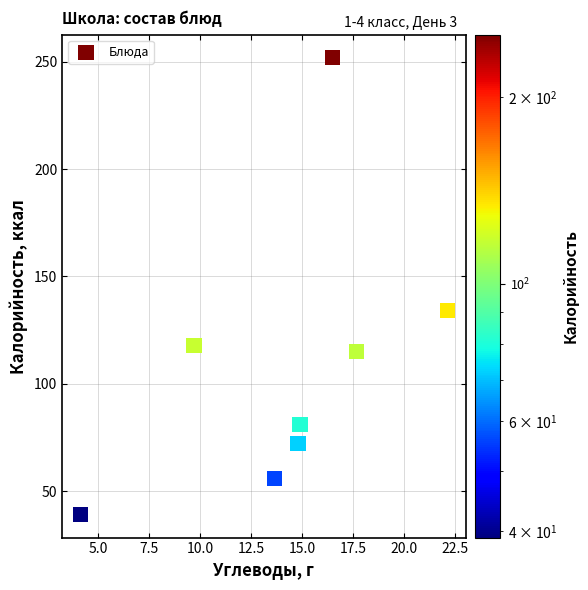

What Y value in the scatter plot is closest to 145?

134